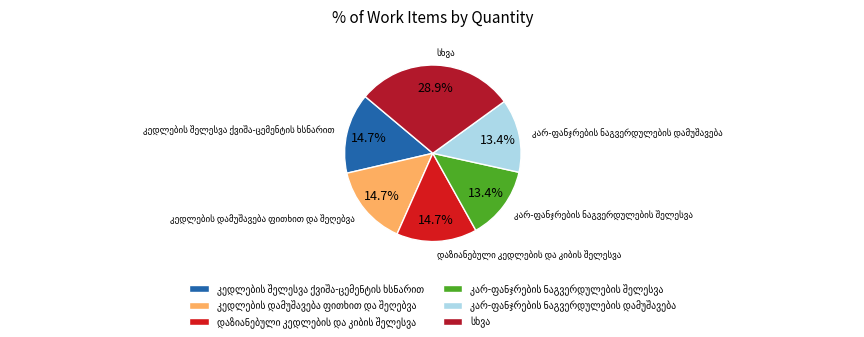

Does any single category account for the majority?

No